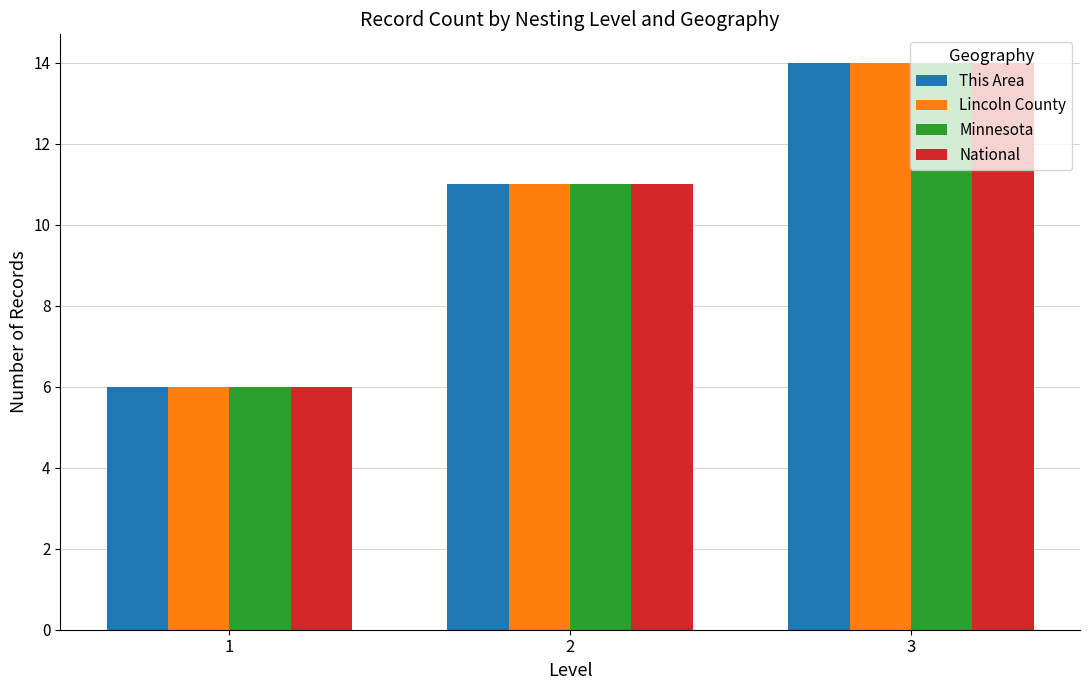

How many distinct data groups are displayed?

4